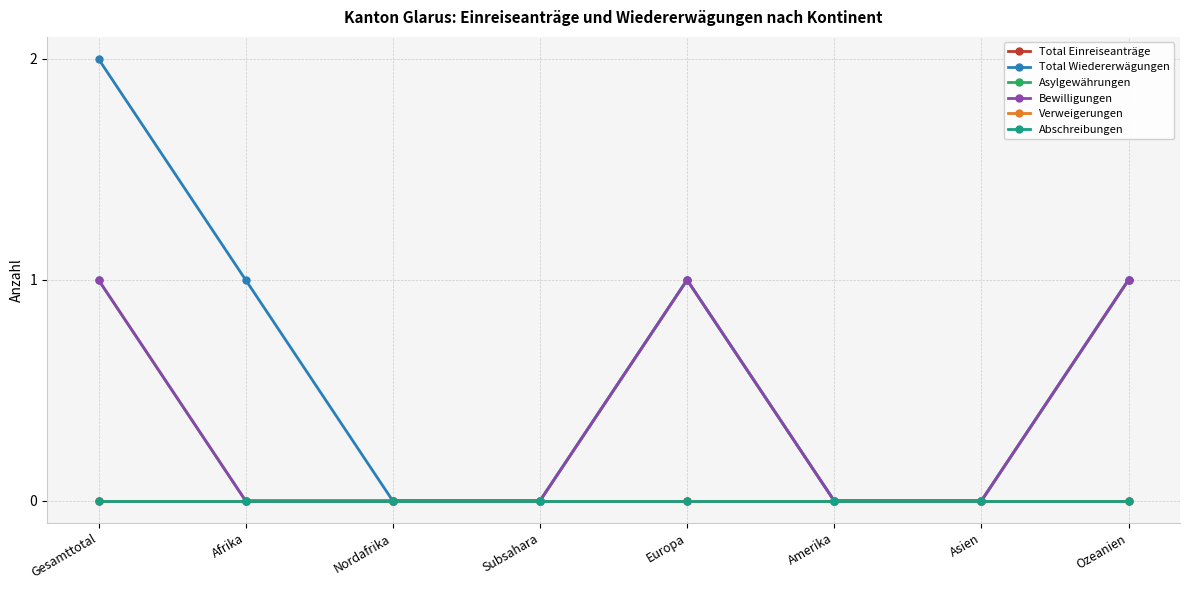

What is the label of the 2nd point from the right?

Asien